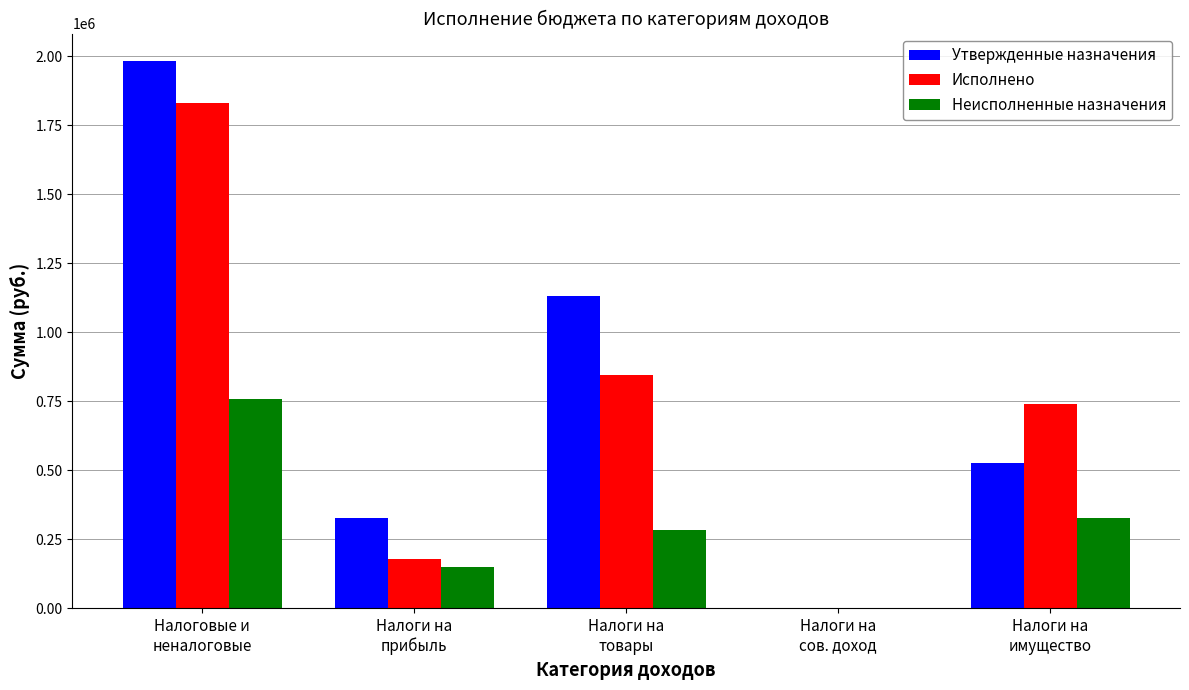

What is the maximum value shown in the chart?

1983300.0